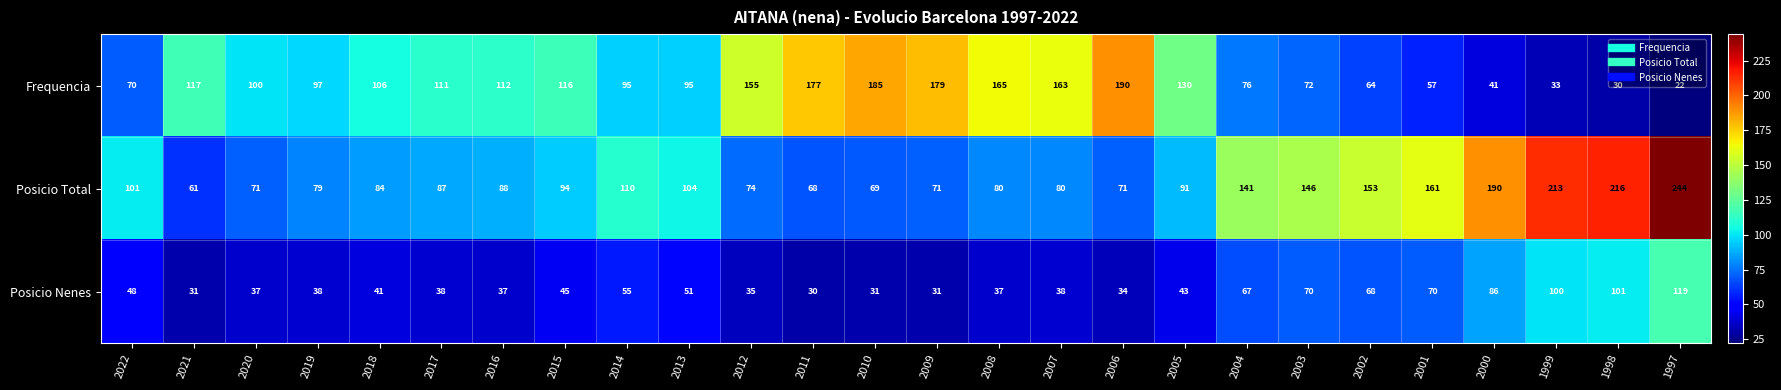

How many categories are shown in the chart?

26